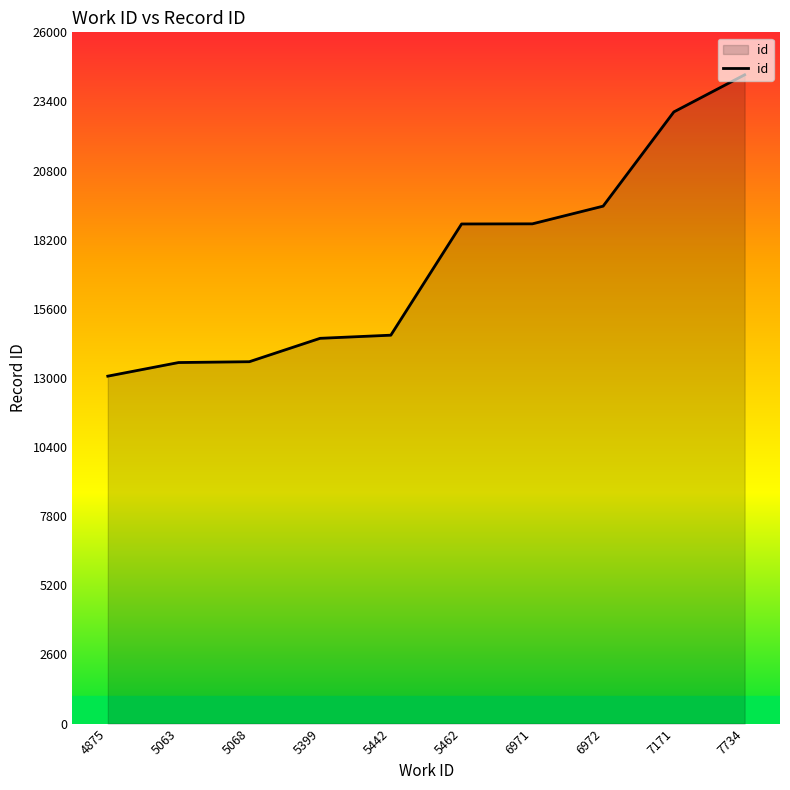

What is the difference between the maximum and second lowest values?

10822